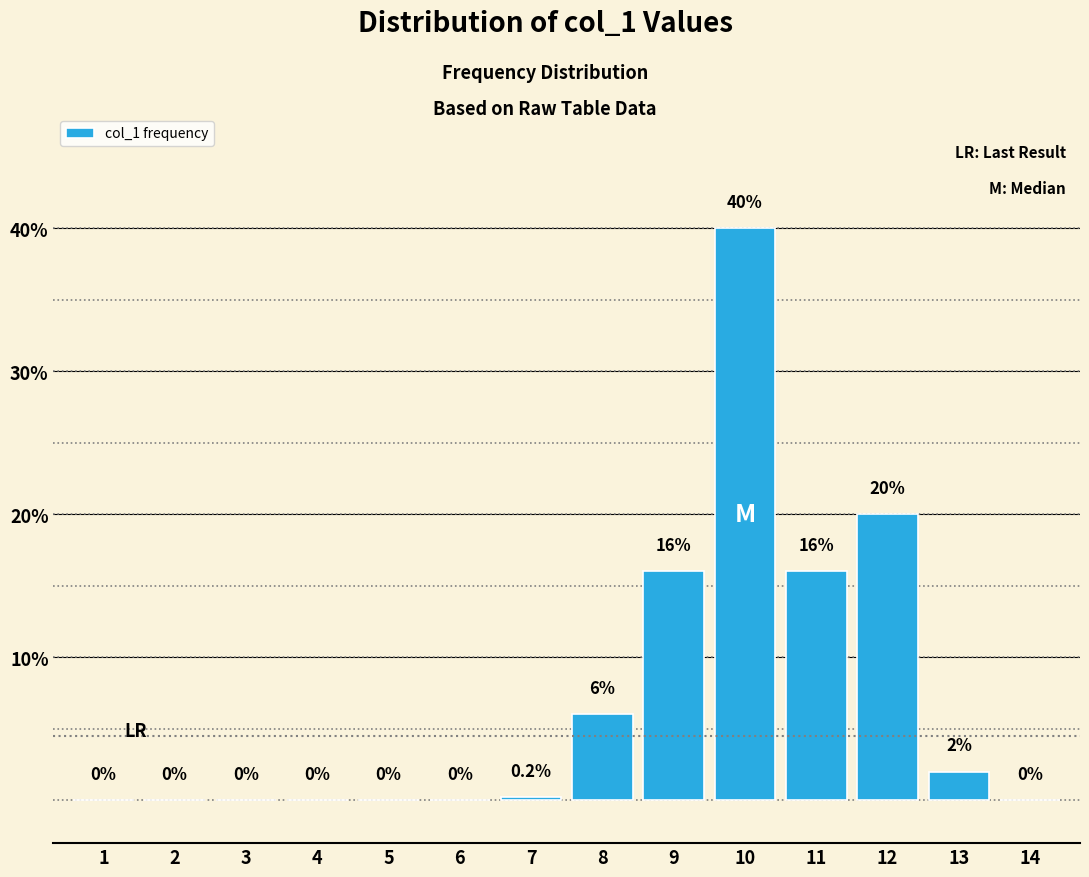

Reading left to right, transcribe all the data shown in this chart.

1=0.0	2=0.0	3=0.0	4=0.0	5=0.0	6=0.0	7=0.2	8=6.0	9=16.0	10=40.0	11=16.0	12=20.0	13=2.0	14=0.0